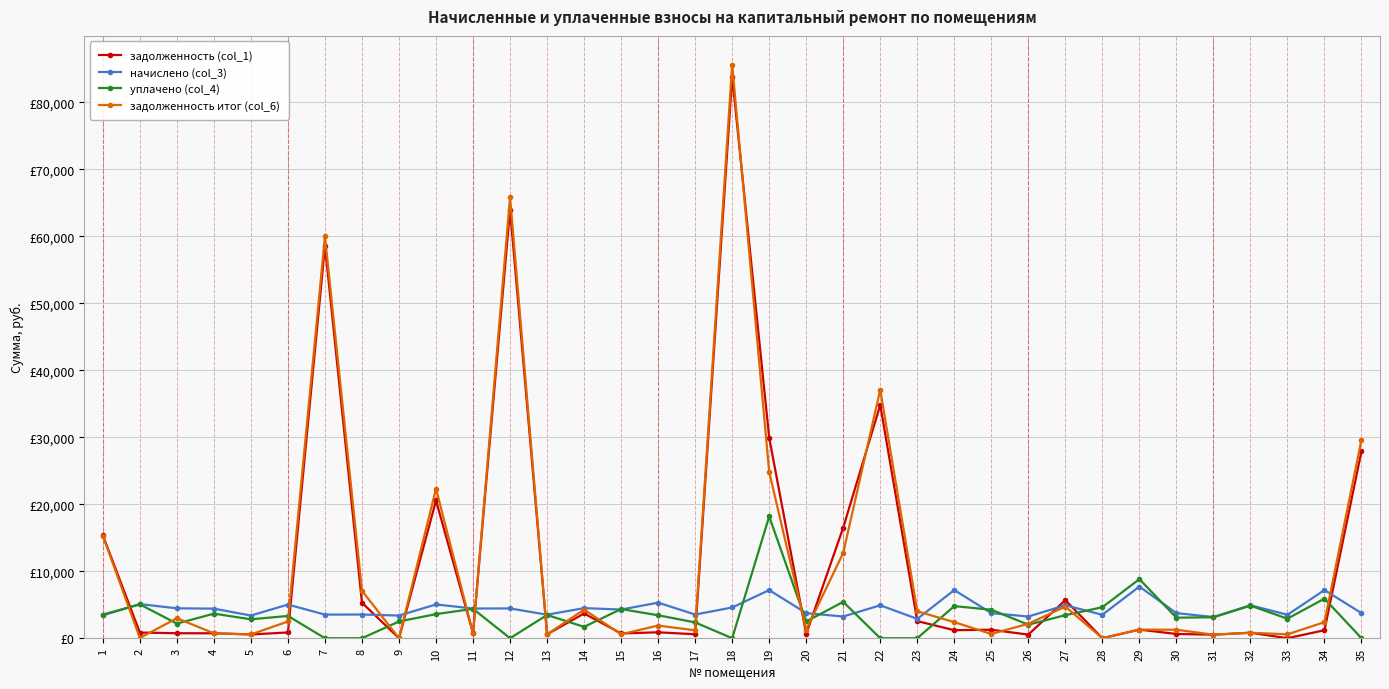

Reading left to right, transcribe all the data shown in this chart.

задолженность (col_1): 15369.0	849.5	744.1	735.6	564.5	858.5	58579.3	5299.1	0.0	20567.6	739.0	64003.4	585.0	3697.7	713.4	885.3	590.2	83863.1	29948.5	624.8	16520.9	34829.3	2553.0	1198.3	1268.2	540.1	5689.0	0.0	1285.6	635.0	527.3	819.8	0.0	1198.3	27937.4
начислено (col_3): 3417.9	5096.1	4464.8	4418.6	3387.1	5026.8	3525.7	3541.1	3387.1	5042.2	4434.1	4449.4	3510.3	4495.6	4280.1	5311.6	3541.1	4588.0	7189.9	3748.9	3240.8	4919.0	2886.8	7189.9	3748.9	3240.8	4919.0	3502.6	7713.4	3748.9	3163.9	4919.0	3502.6	7189.9	3748.9
уплачено (col_4): 3527.0	5055.7	2182.0	3669.0	2823.1	3327.4	0.0	0.0	2500.0	3600.0	4383.9	0.0	3470.6	1697.7	4355.0	3427.2	2360.7	0.0	18183.9	2499.3	5429.1	0.0	0.0	4792.3	4253.4	2022.2	3442.0	4630.2	8820.0	3067.7	3128.1	4863.4	2918.8	5910.3	0.0
задолженность итог (col_6): 15286.5	40.4	2984.6	736.0	564.0	2502.2	59996.0	7089.9	0.0	22333.8	739.0	65851.7	585.0	4274.4	590.0	1894.0	1180.4	85662.1	24822.2	1255.2	12743.1	37104.1	4029.4	2396.6	632.7	2163.3	4720.9	0.0	1287.9	1267.8	527.3	819.8	583.8	2398.9	29661.4